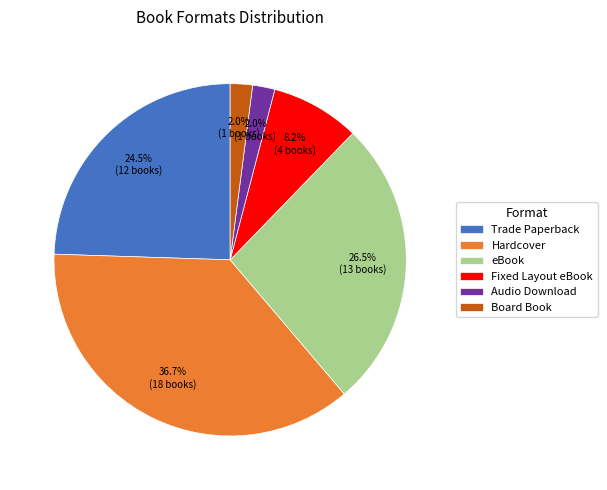

Which slice is the largest?

Hardcover